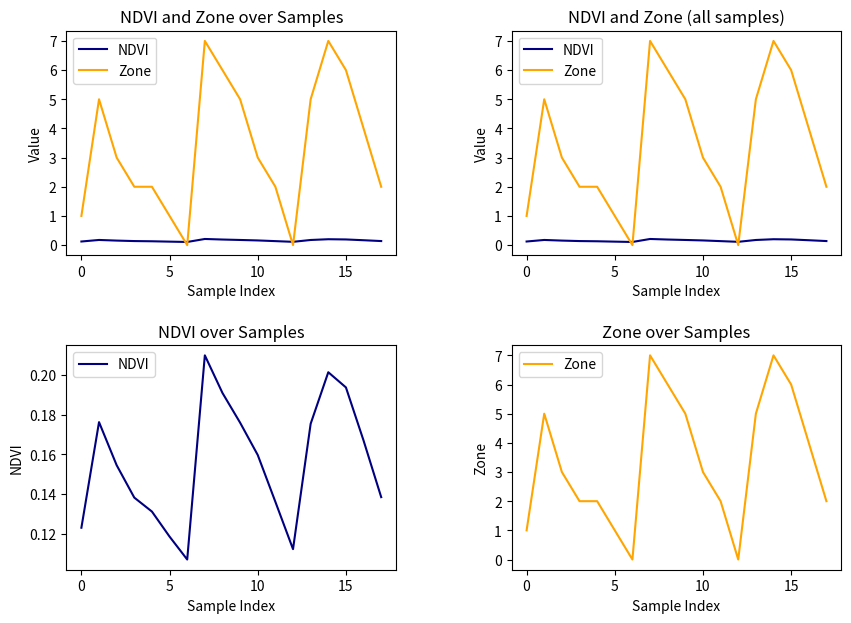

How many positive values does the Zone series have?

16